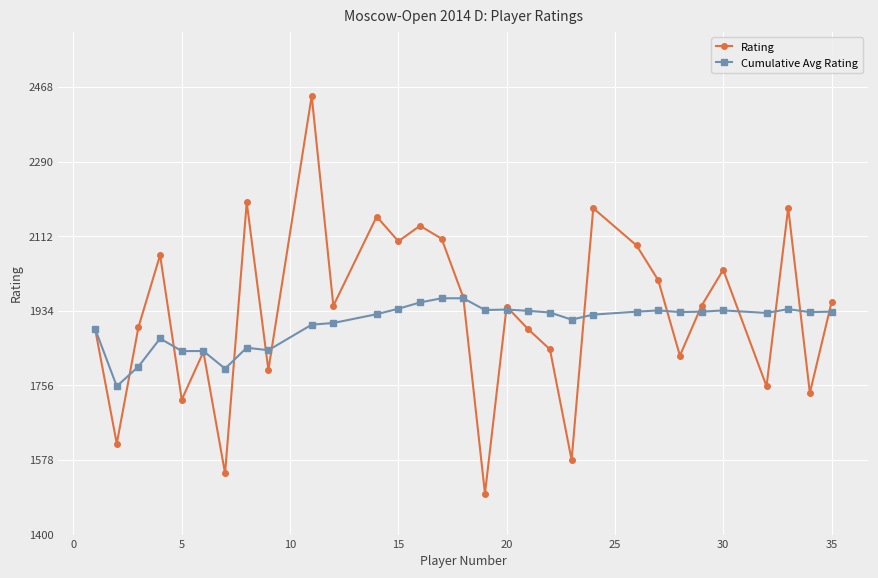

How many values in the Rating series are below 1946?

15